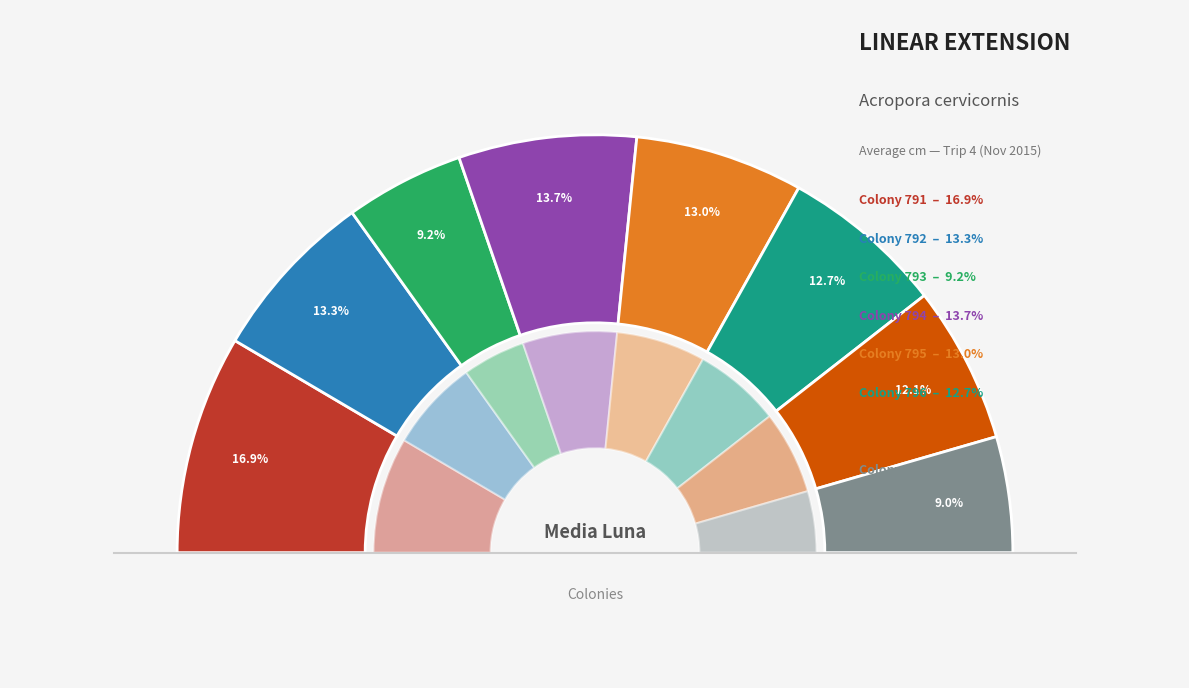

Between Media Luna 793 and Media Luna 796, which is larger?

Media Luna 796